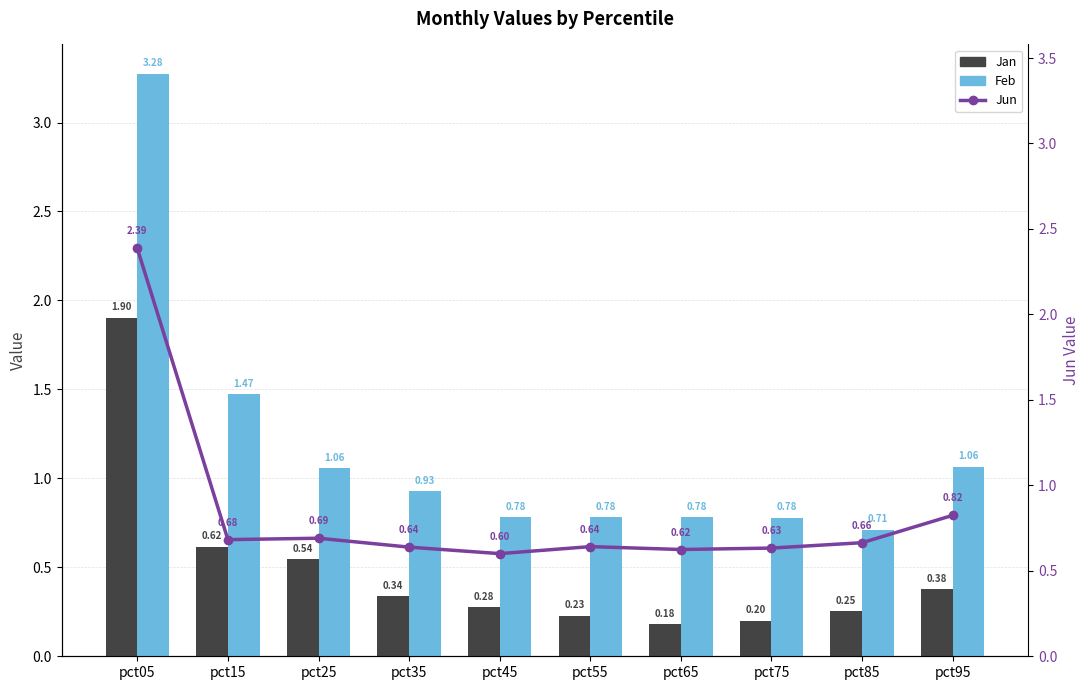

What is the value of the Feb bar at the 9th from the left?

0.7